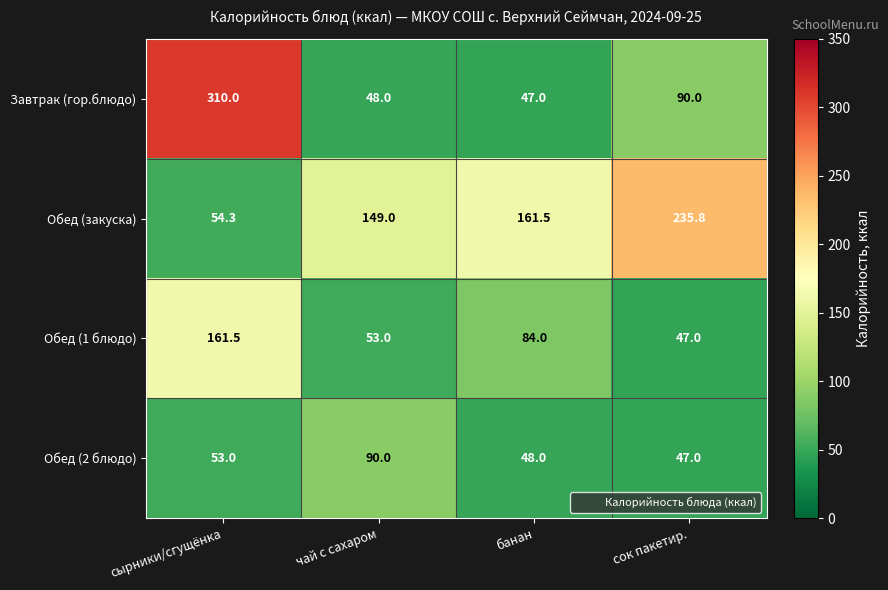

What is the minimum value for Обед (2 блюдо)?

47.0